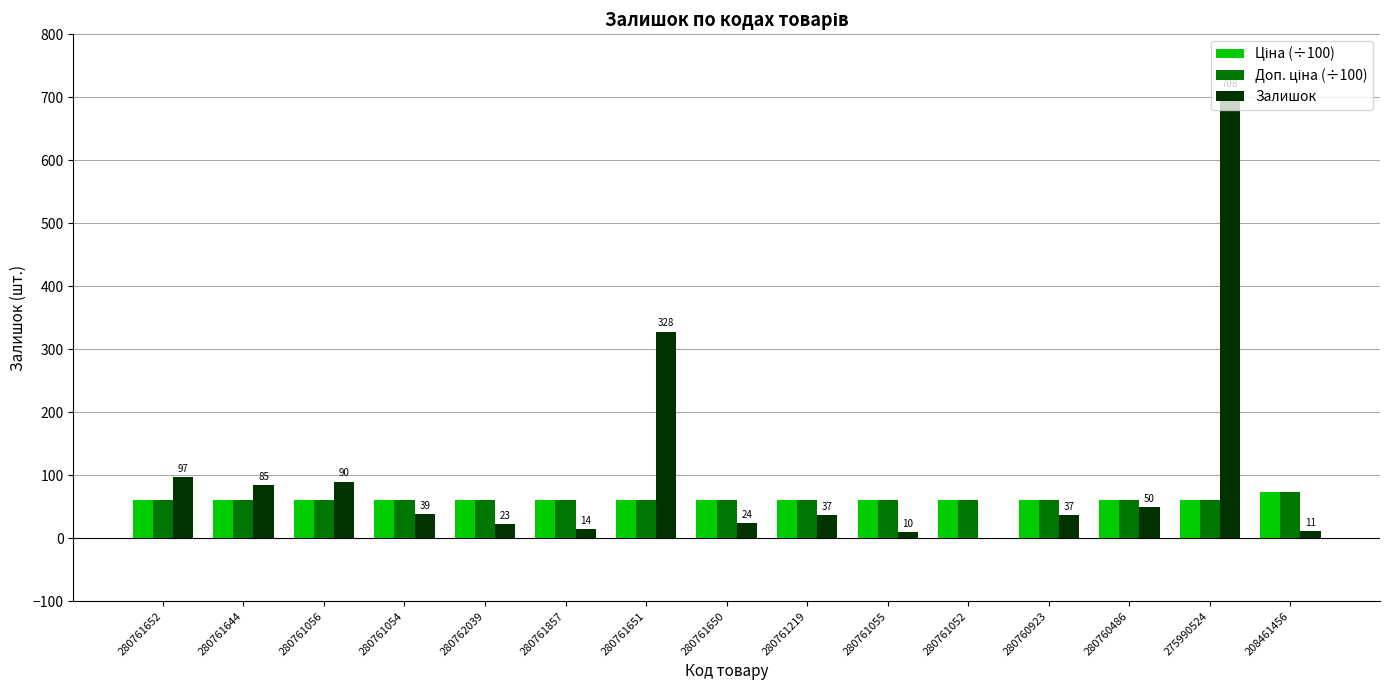

Which series changed the most between 280761056 and 280761052?

Залишок